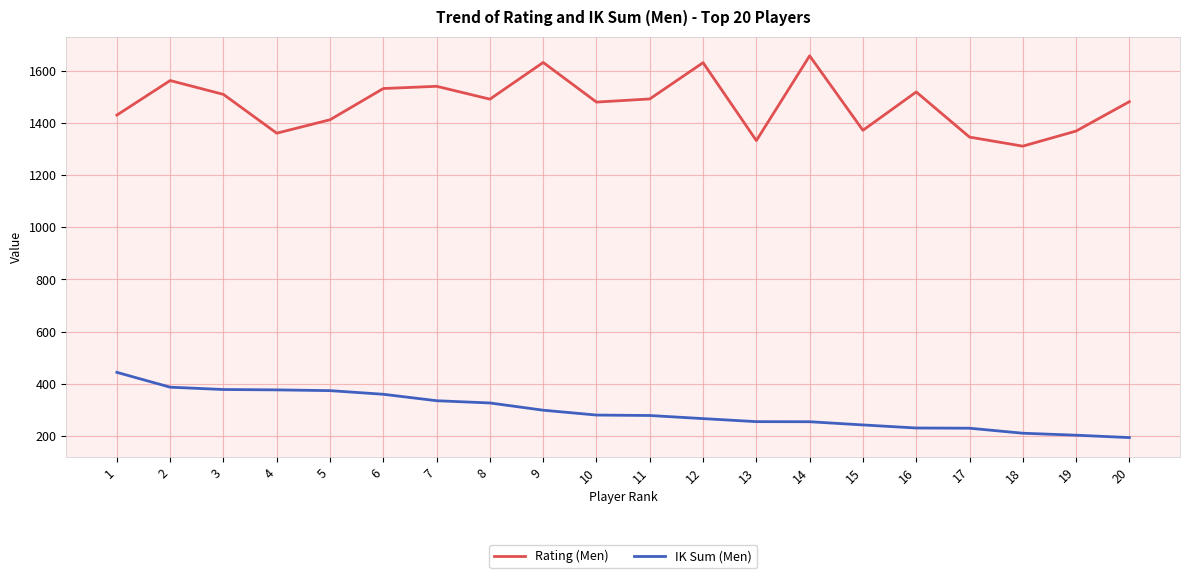

How many lines are shown in the chart?

2